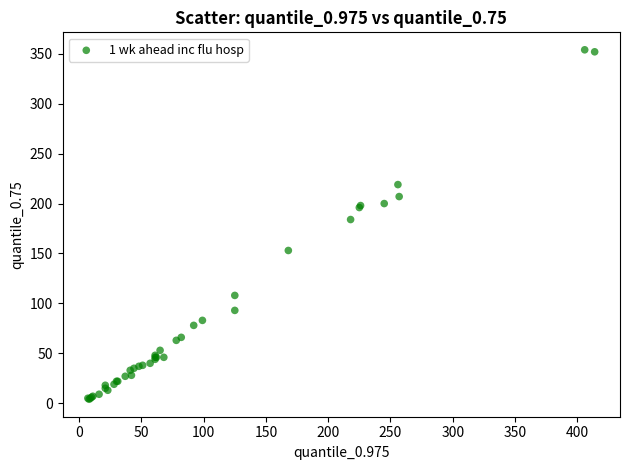

What Y value in the scatter plot is closest to 179?

184